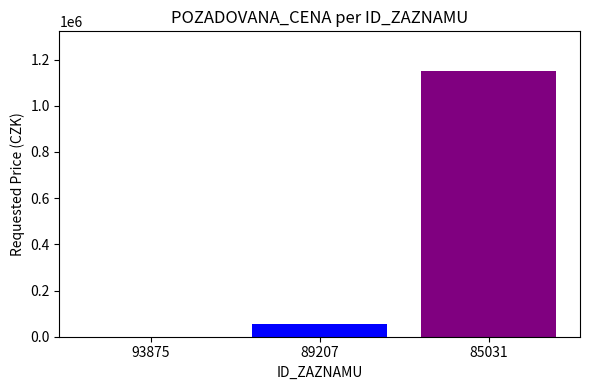

Count the number of categories in the chart.

3